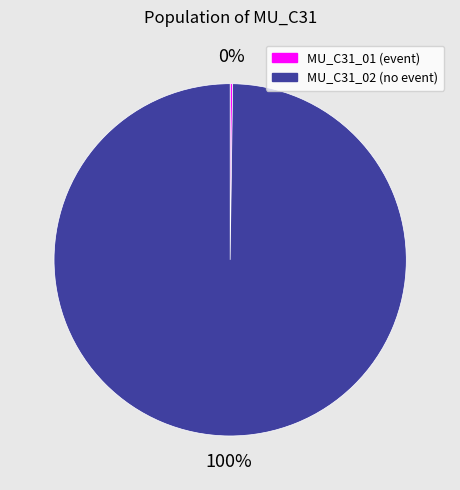

To the nearest percent, what percentage of the pie is MU_C31_02 (no event)?

100%